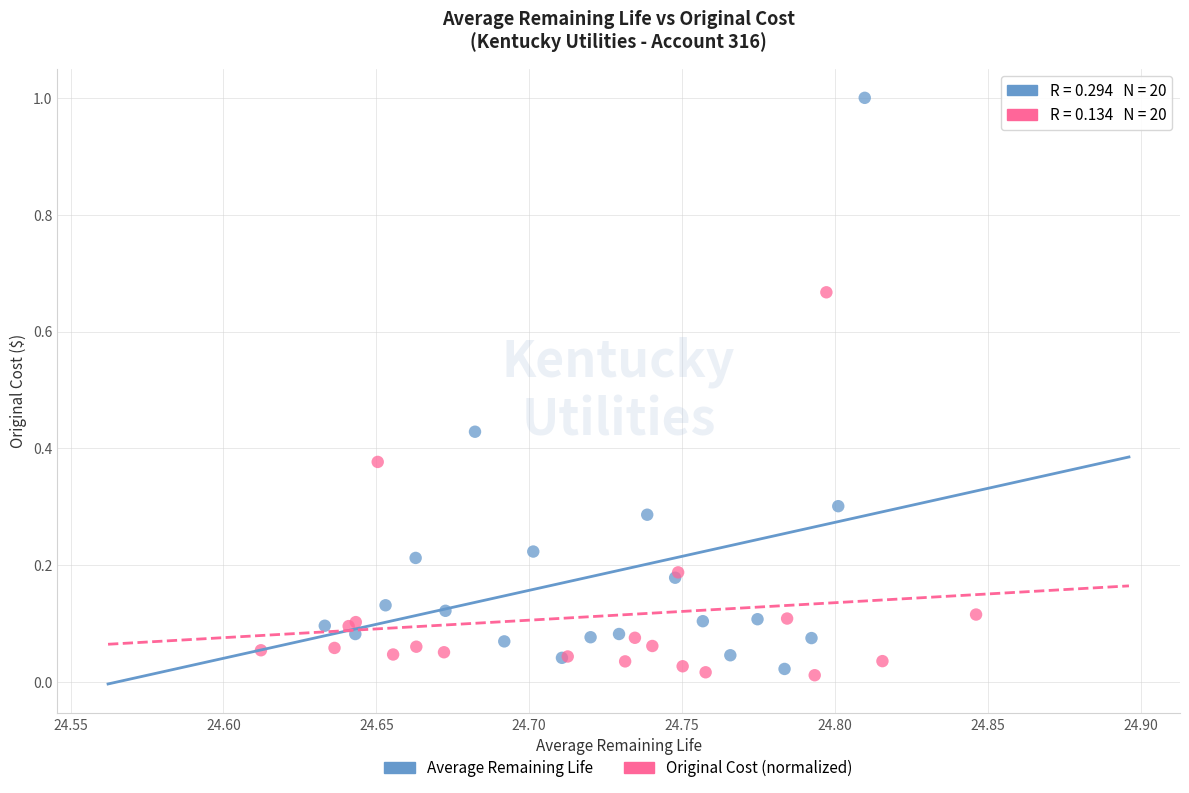

Which series has the widest spread of Y values?

Average Remaining Life